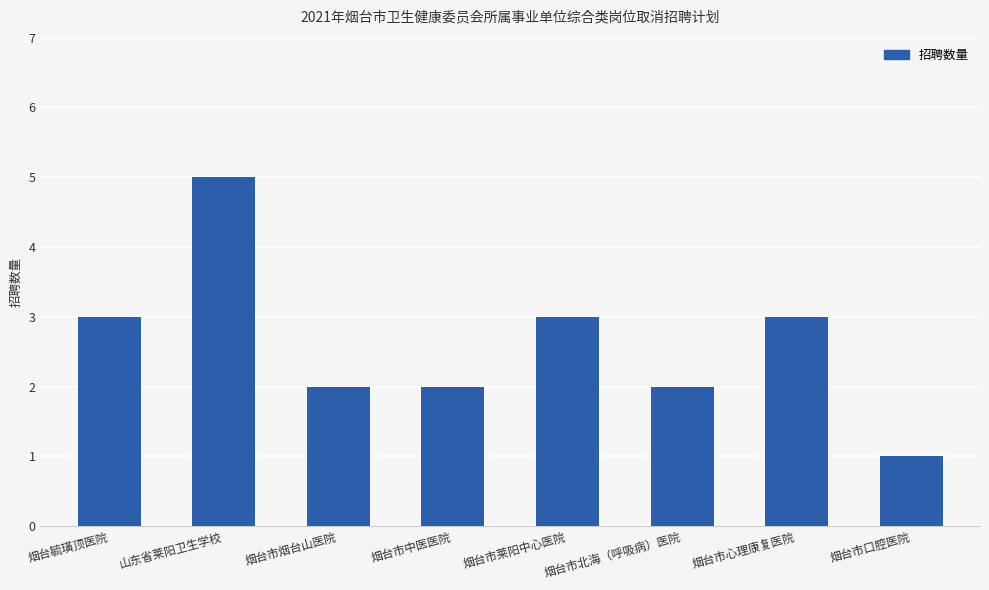

Approximately how many times larger is the value at 烟台市心理康复医院 compared to 烟台市北海（呼吸病）医院?

1.5